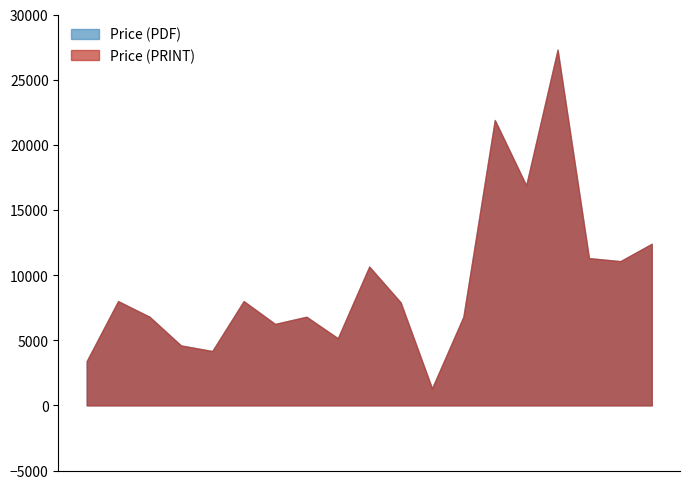

True or false: Price (PRINT) and Price (PDF) intersect in this chart.

False